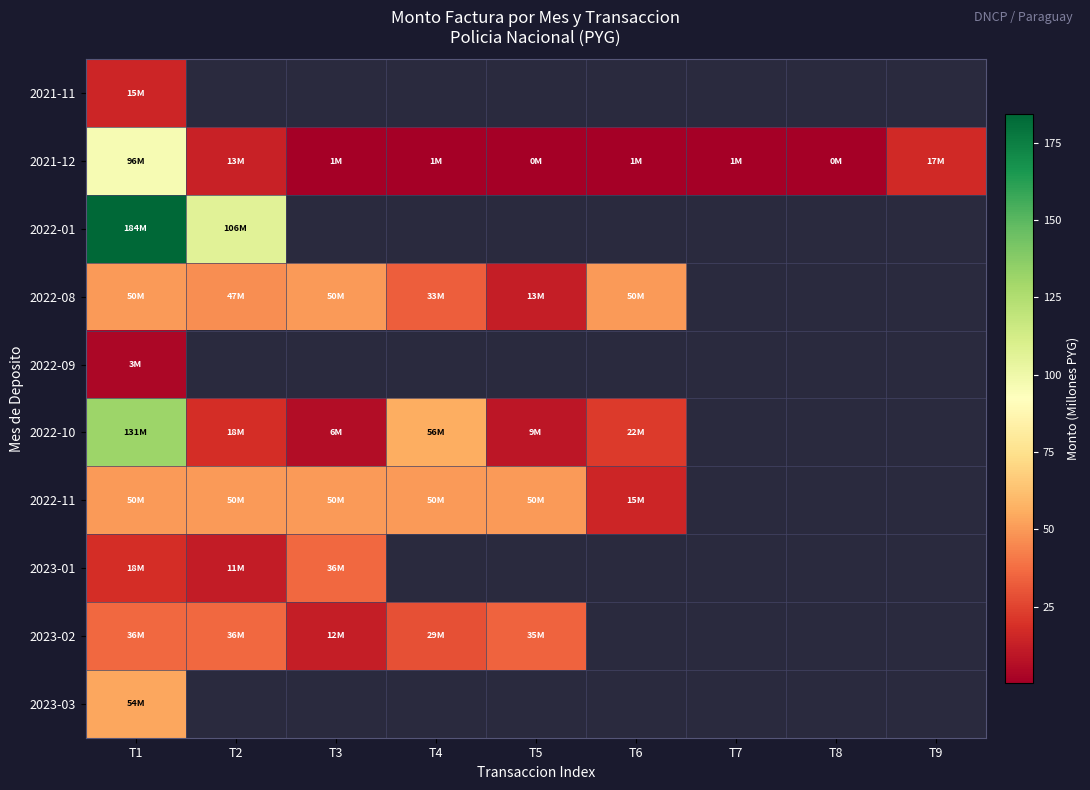

How many categories are shown in the chart?

9